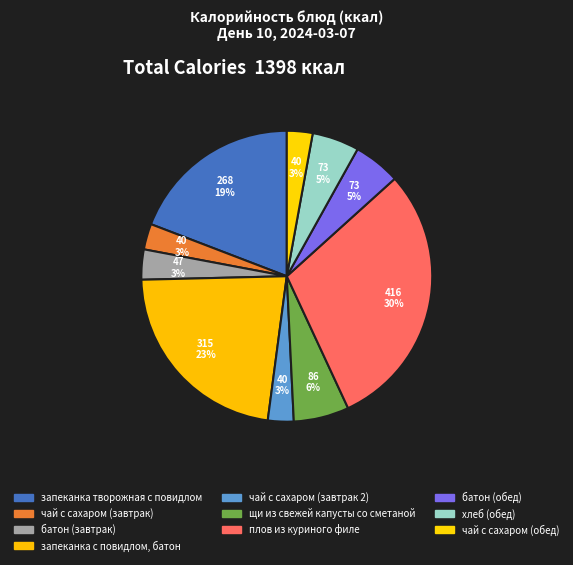

To the nearest percent, what is the difference between the largest and smallest slice percentages?

27%